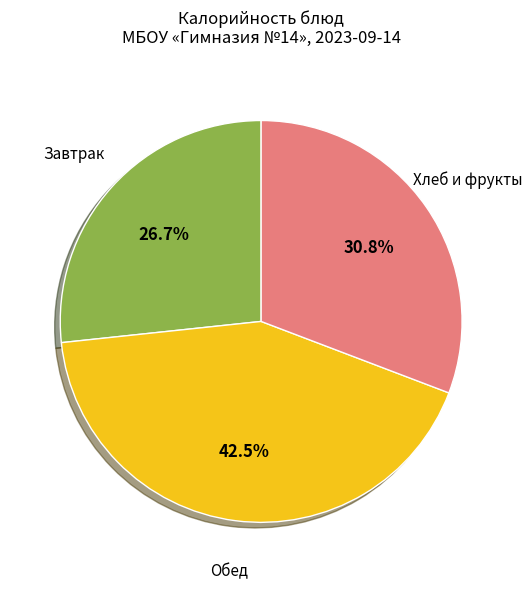

Is there a majority slice in this chart?

No